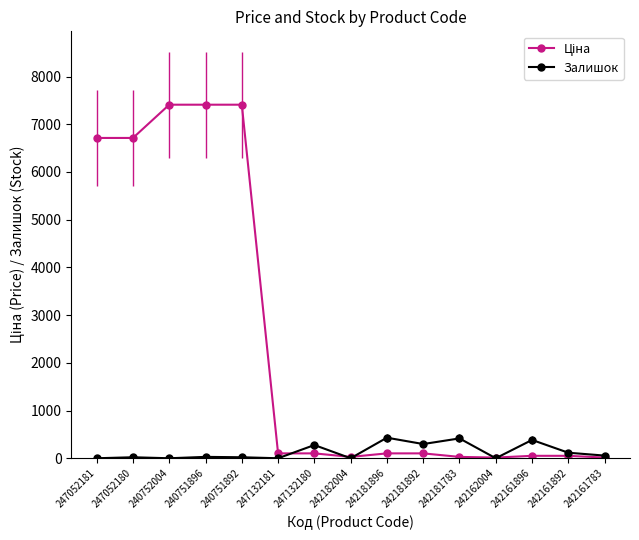

What is the value of the Залишок point at the 11th from the left?

416.0